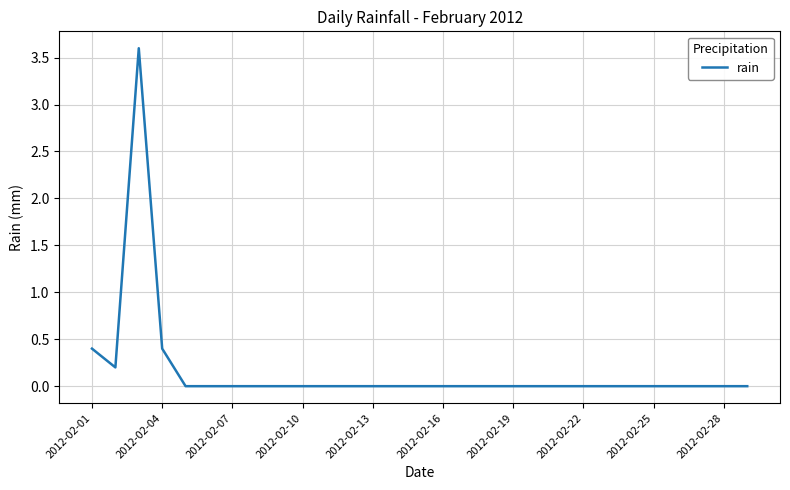

What is the maximum value shown in the chart?

3.6